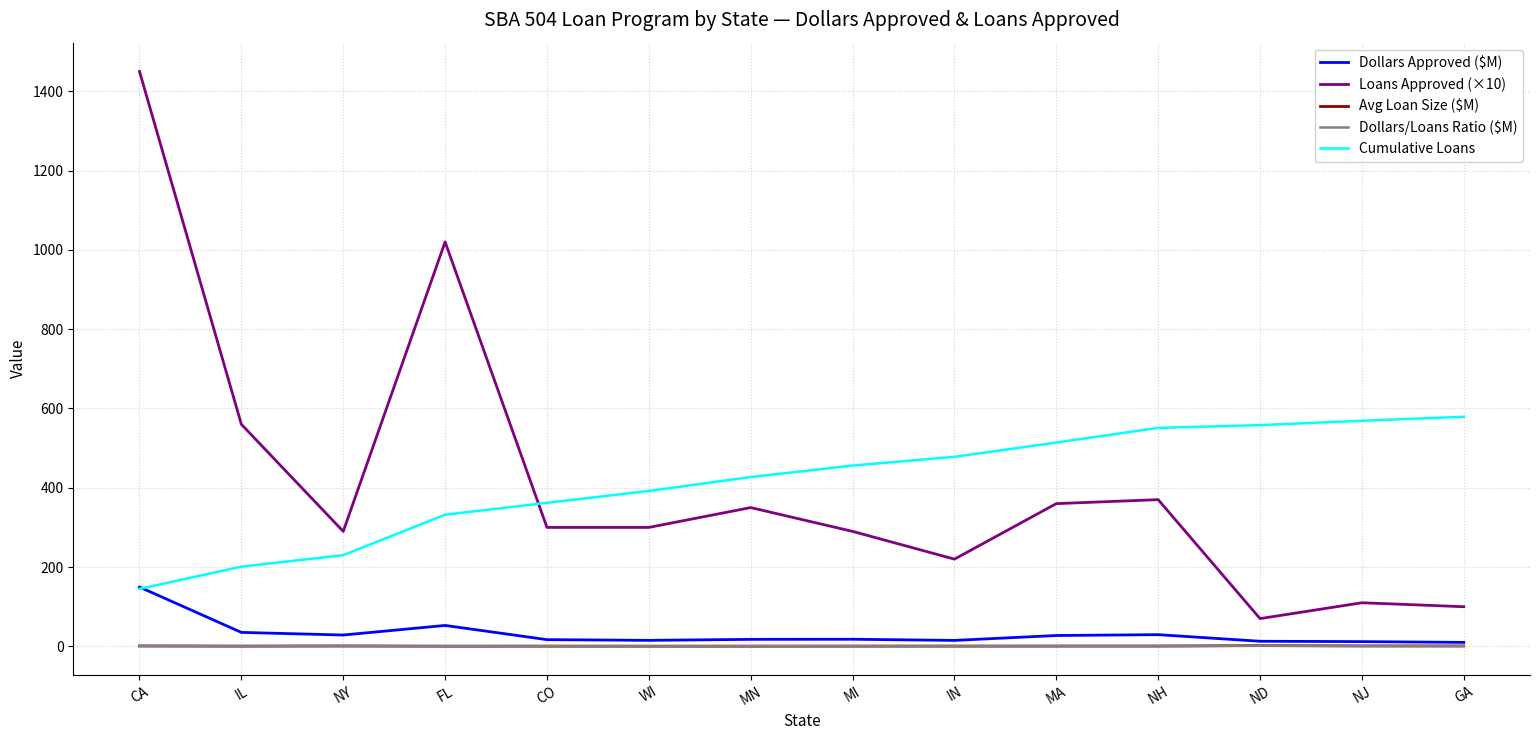

The Dollars/Loans Ratio ($M) series shows 1.0 at CA. True or false?

True